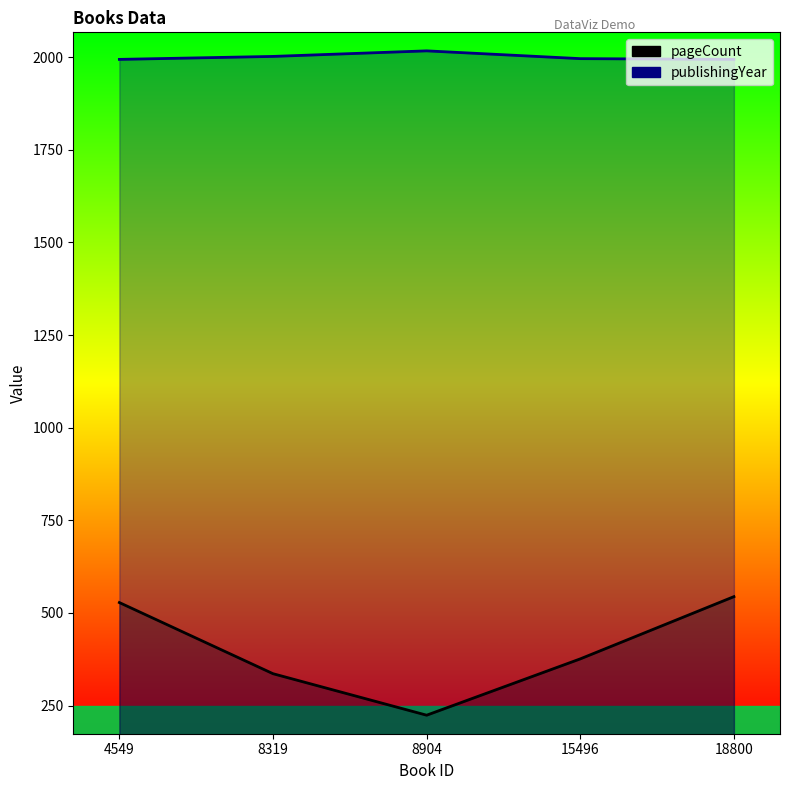

True or false: publishingYear has a value of 3207 at 8319.

False